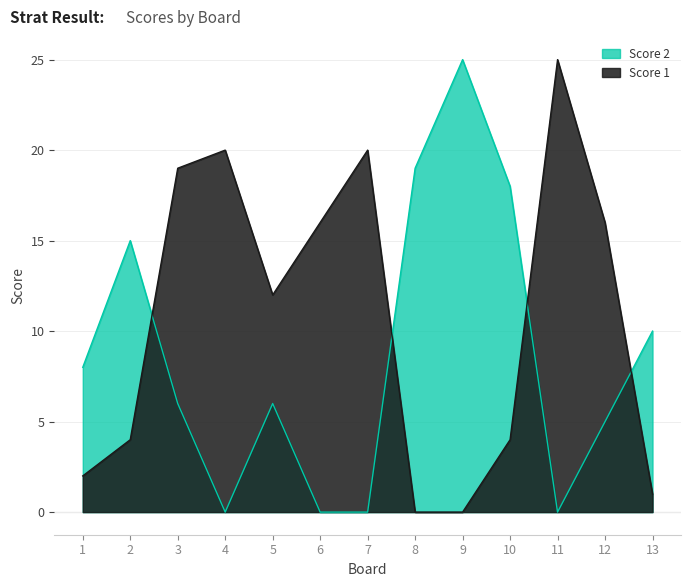

What is the difference between the maximum and minimum values in the Score 2 series?

25